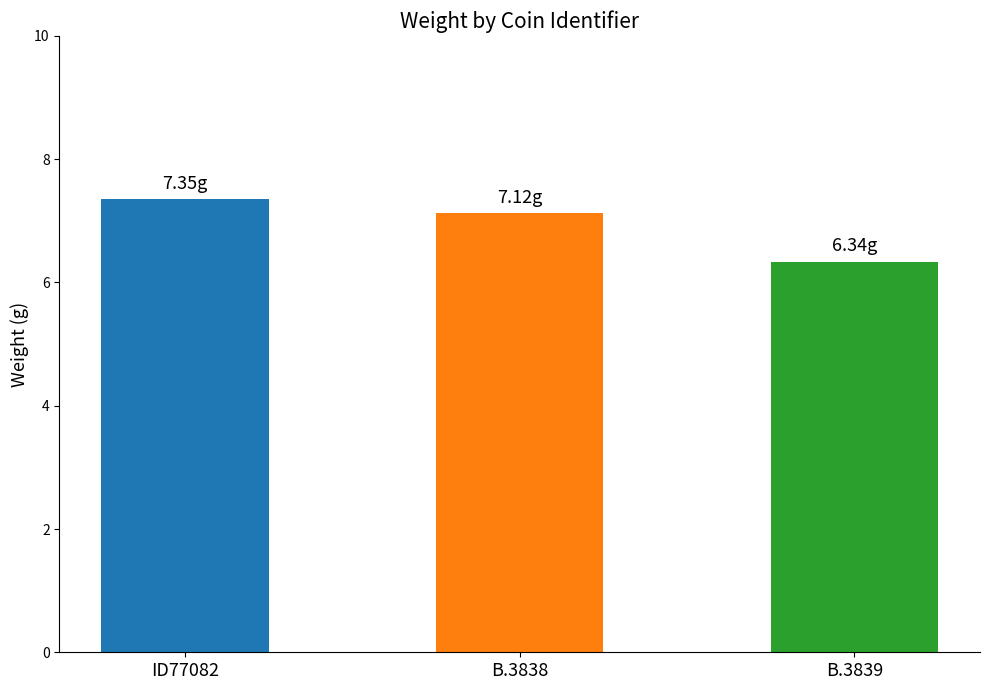

The chart shows a value of 1.6 at ID77082. True or false?

False